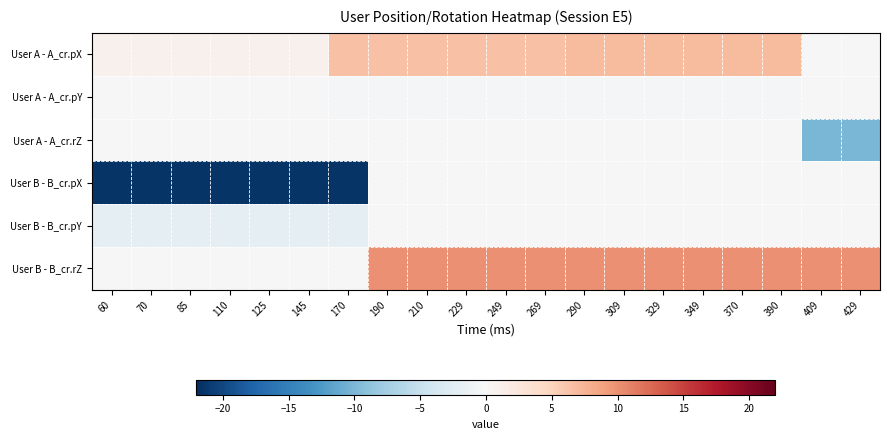

Which series has the largest range (max minus min)?

User B - B_cr.pX